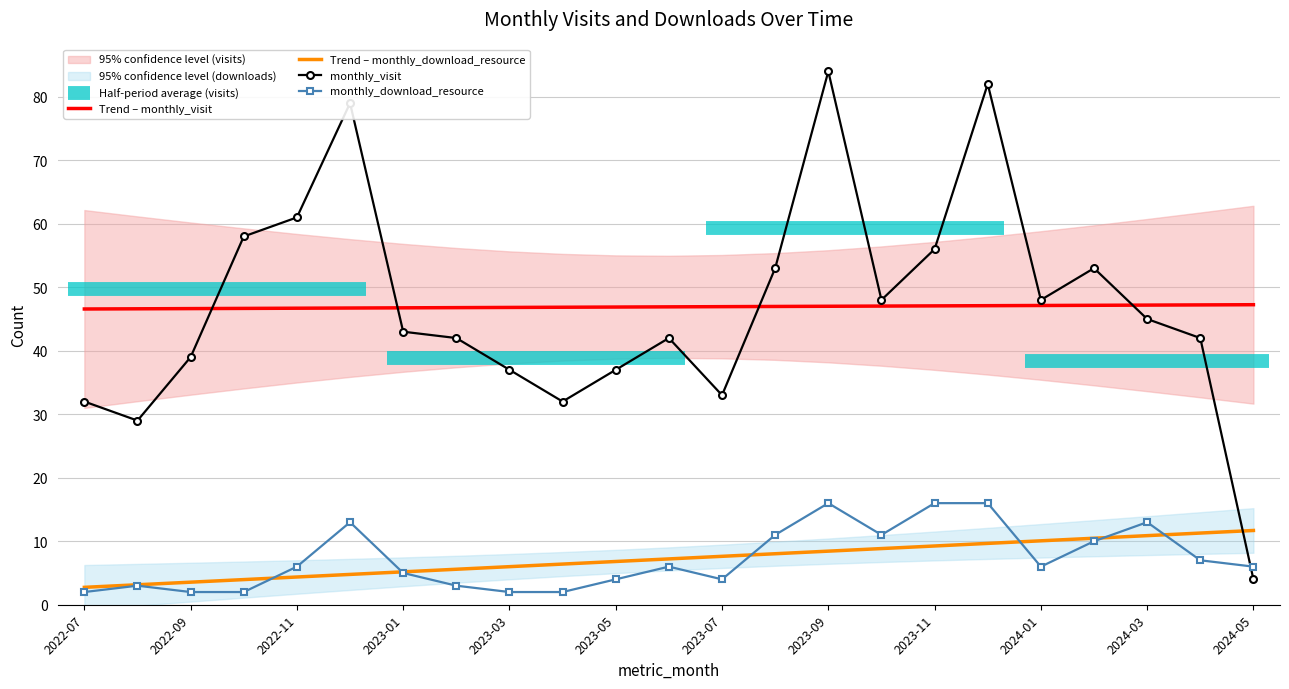

At which label does monthly_visit reach its minimum?

2024-05